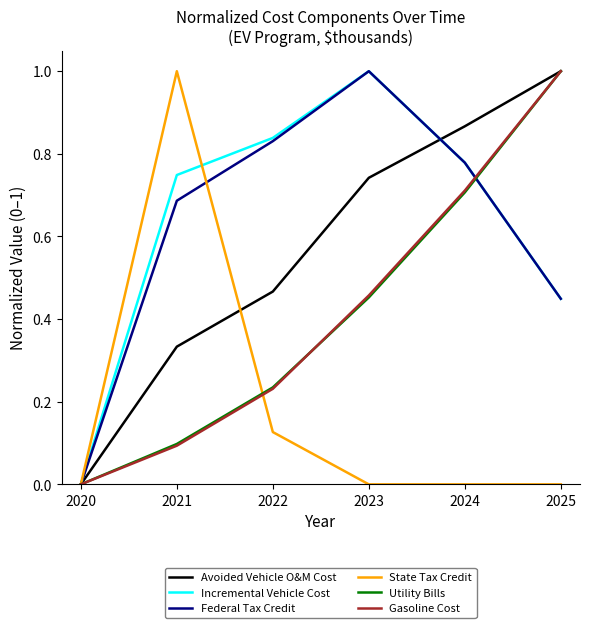

The Utility Bills series shows 0.7 at 2024. True or false?

True